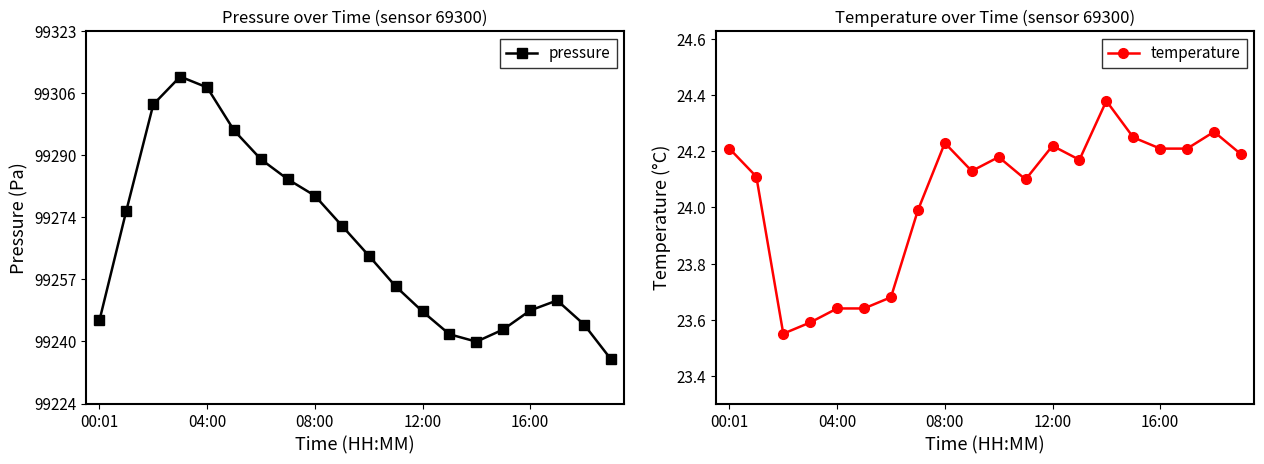

In temperature, how many points are higher than both neighbors (excluding endpoints)?

5